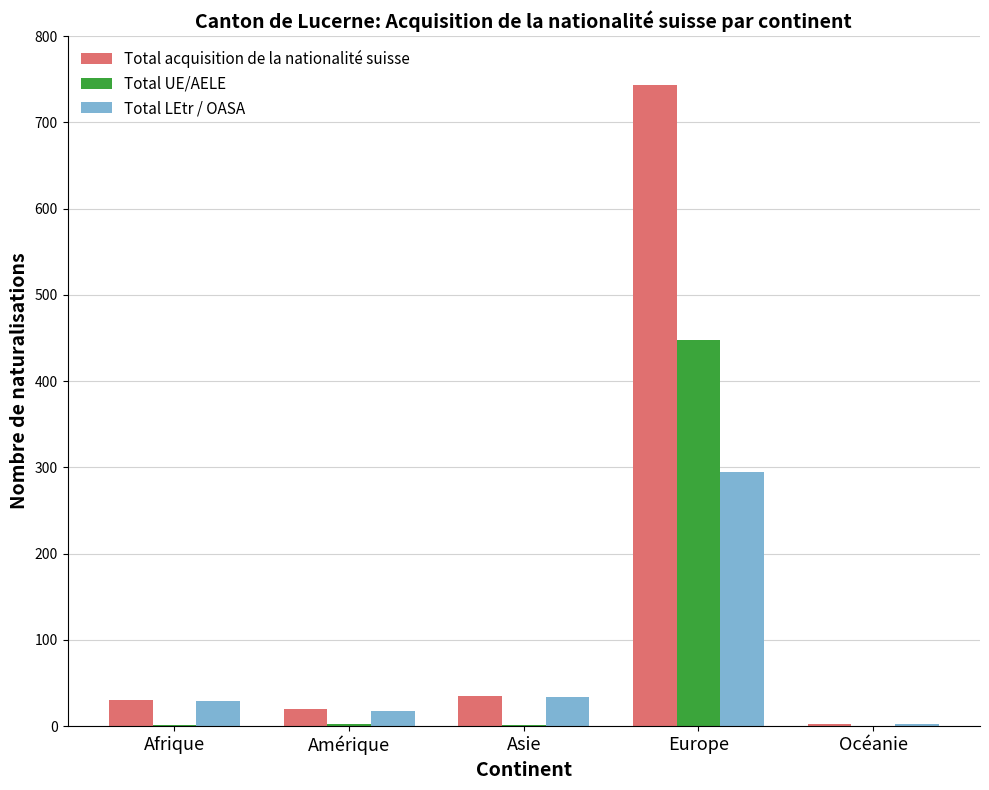

Which category has the highest value across all series?

Europe